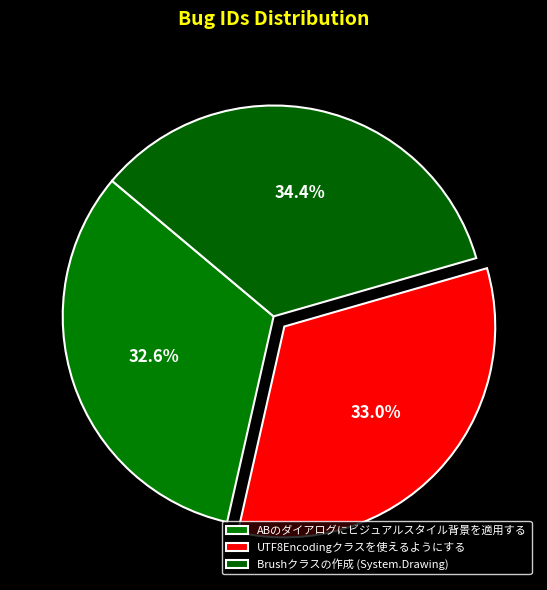

What is the ratio of the value at Brushクラスの作成 (System.Drawing) to the value at ABのダイアログにビジュアルスタイル背景を適用する?

1.1